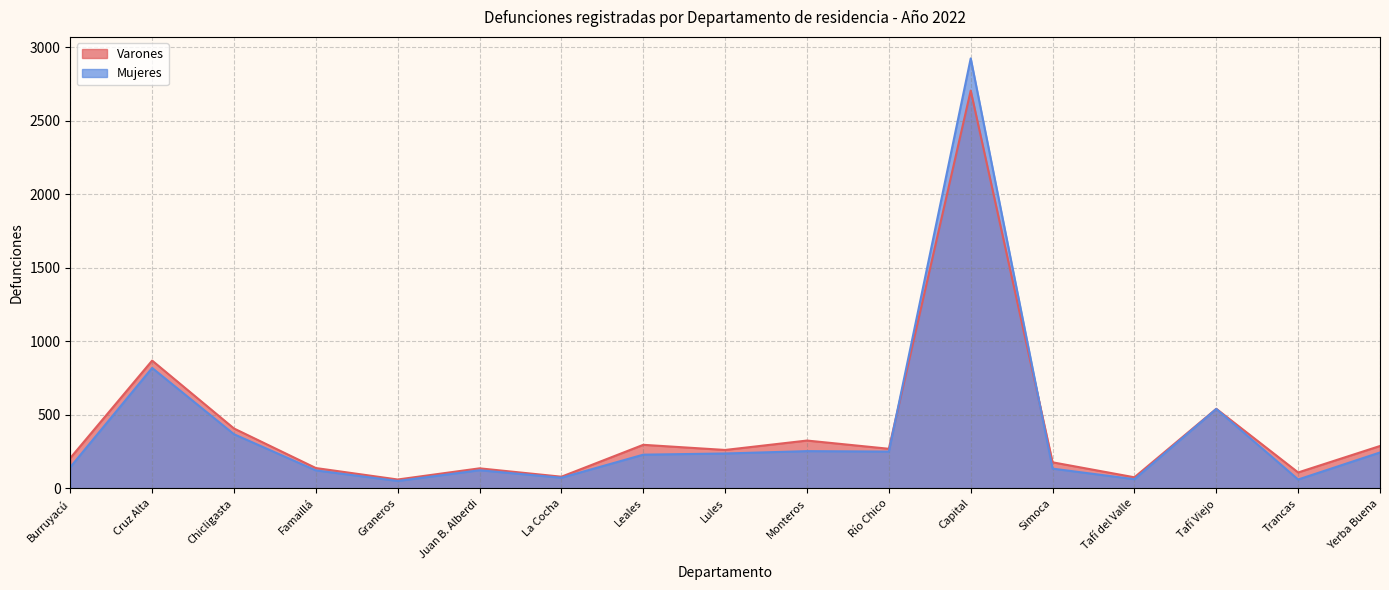

How many series are shown in this chart?

2